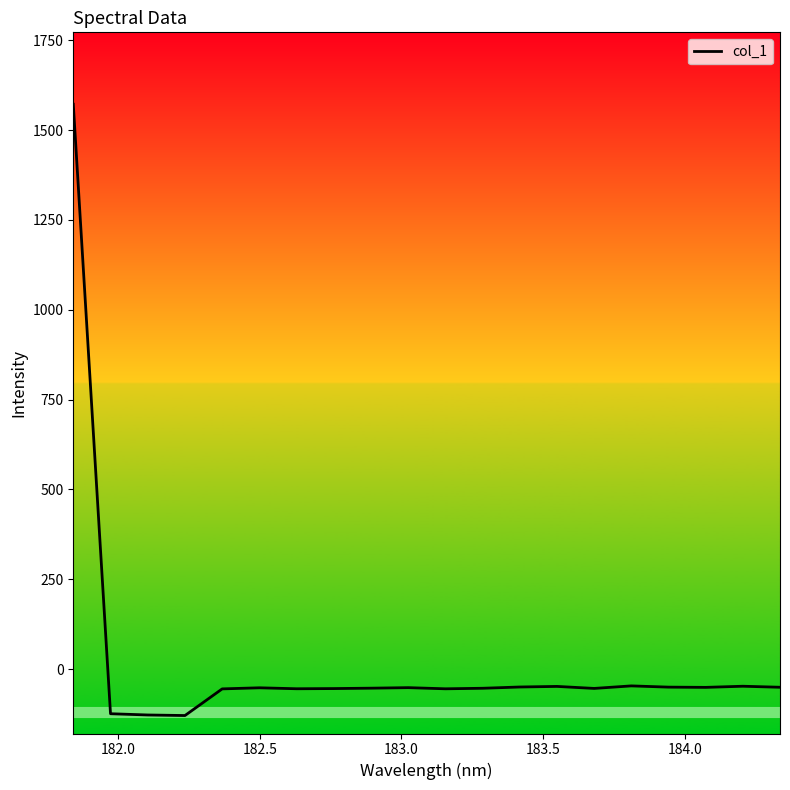

What is the difference between the maximum and minimum values?

1700.7